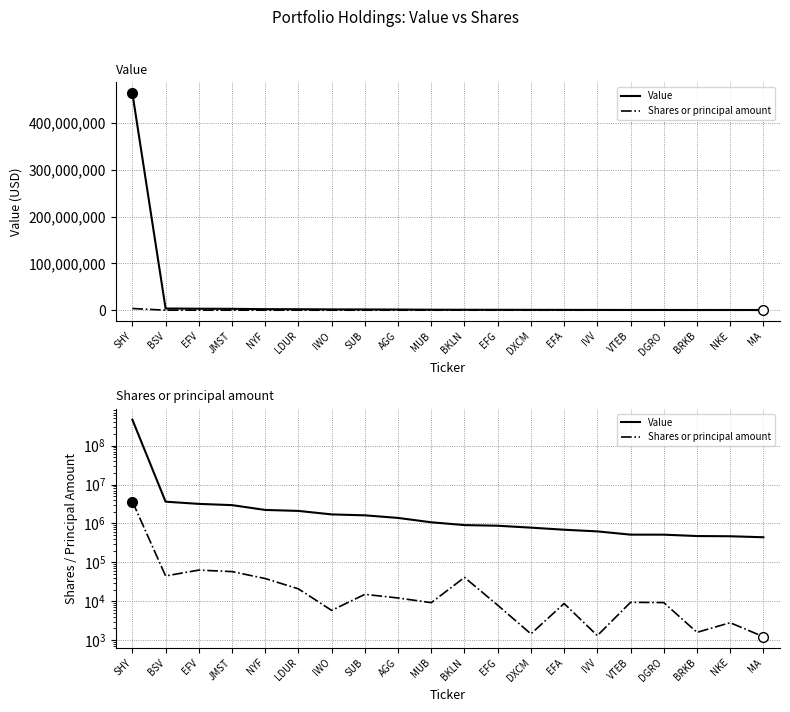

What is the smallest value displayed?

1229